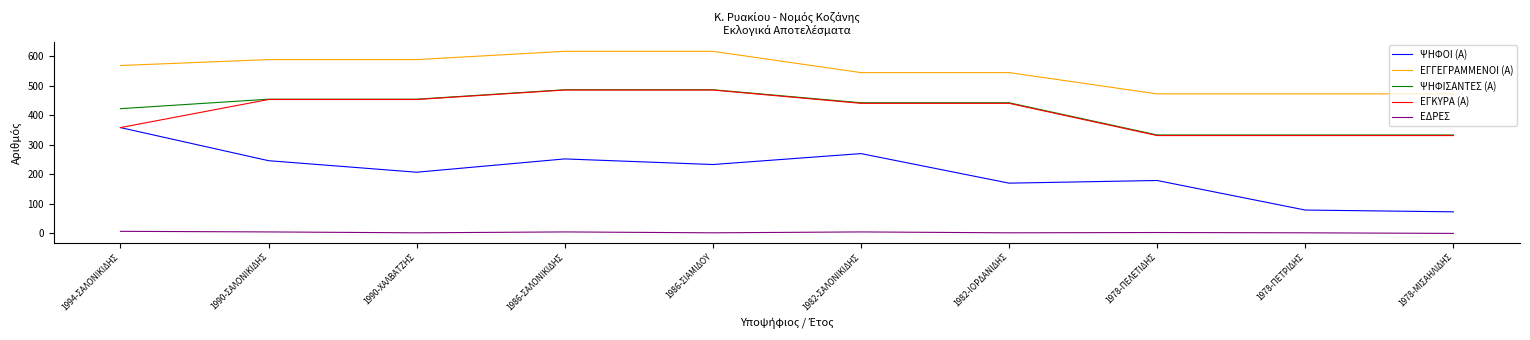

At which label does ΨΗΦΙΣΑΝΤΕΣ (Α) first exceed 442?

1990-ΣΑΛΟΝΙΚΙΔΗΣ